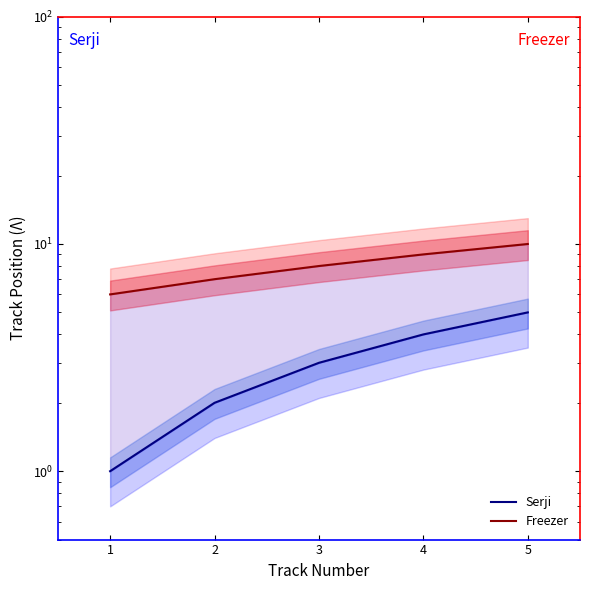

Which series has the largest total across all categories?

Freezer